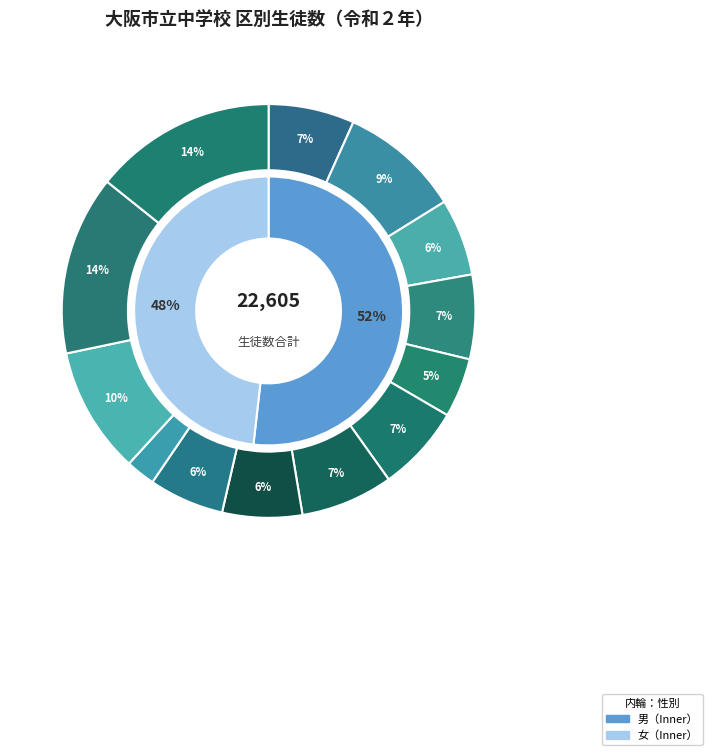

At 北, list the series in order from largest to smallest.

男, 女